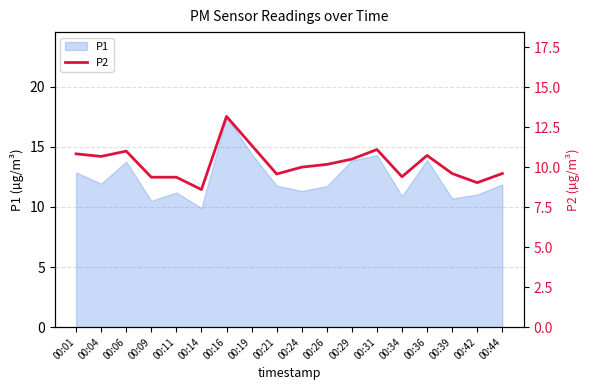

True or false: the data shows 6.4 at 00:21.

False